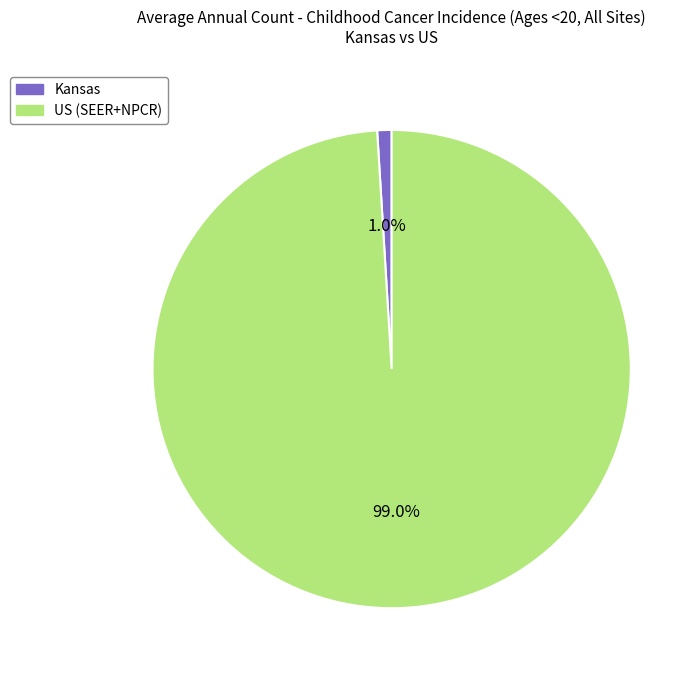

Do US (SEER+NPCR) and Kansas together represent more than half of the pie?

Yes